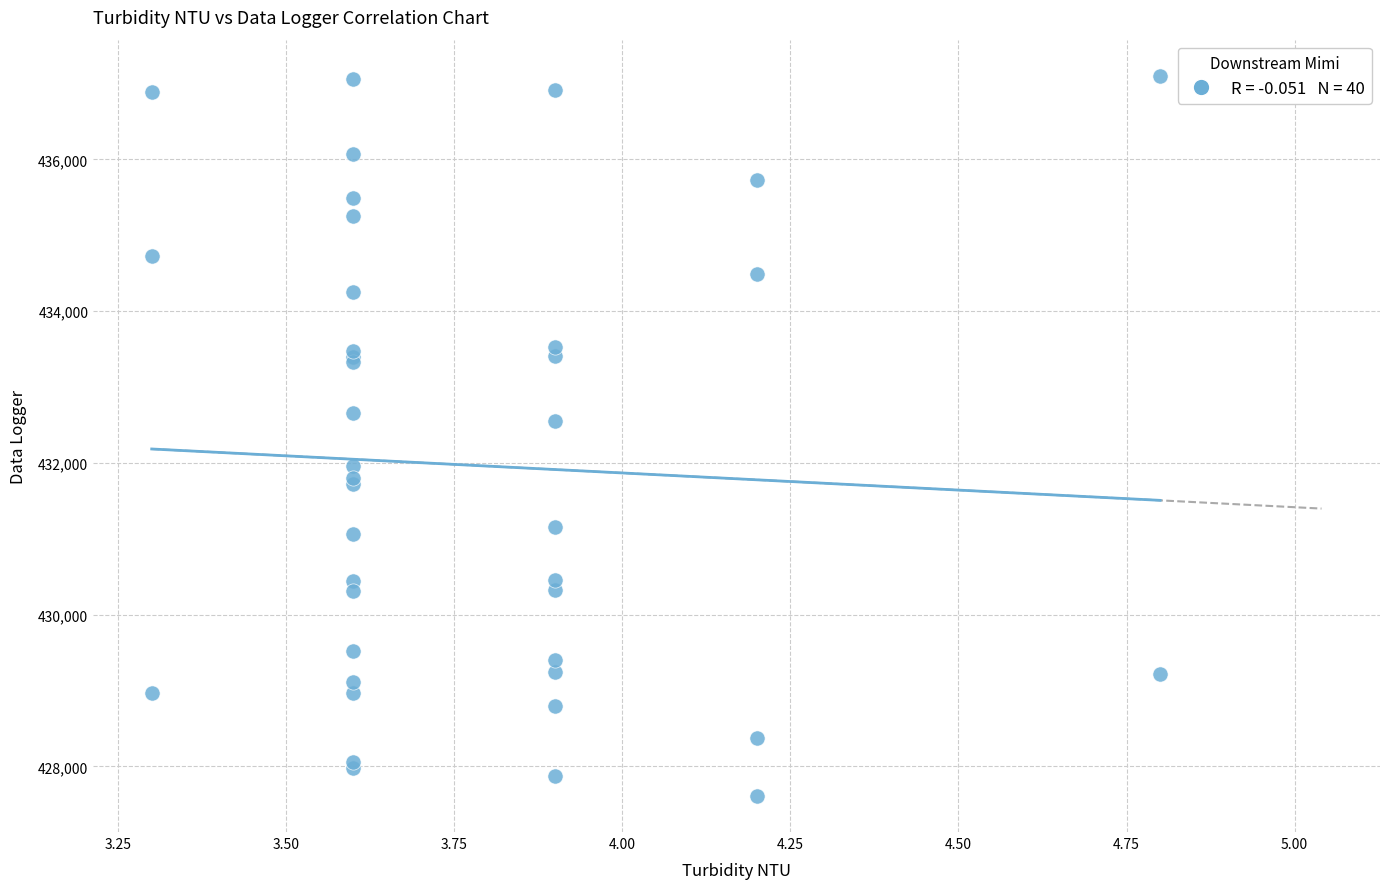

What Y value in the scatter plot is closest to 432357?

432547.3